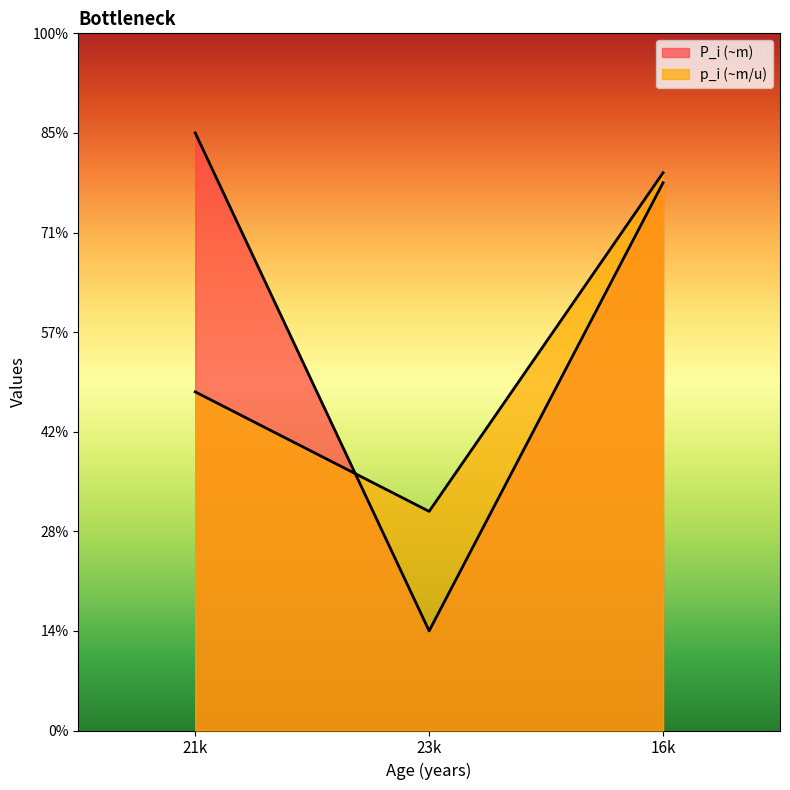

At which label is P_i_per_u2 closest to 700?

16k